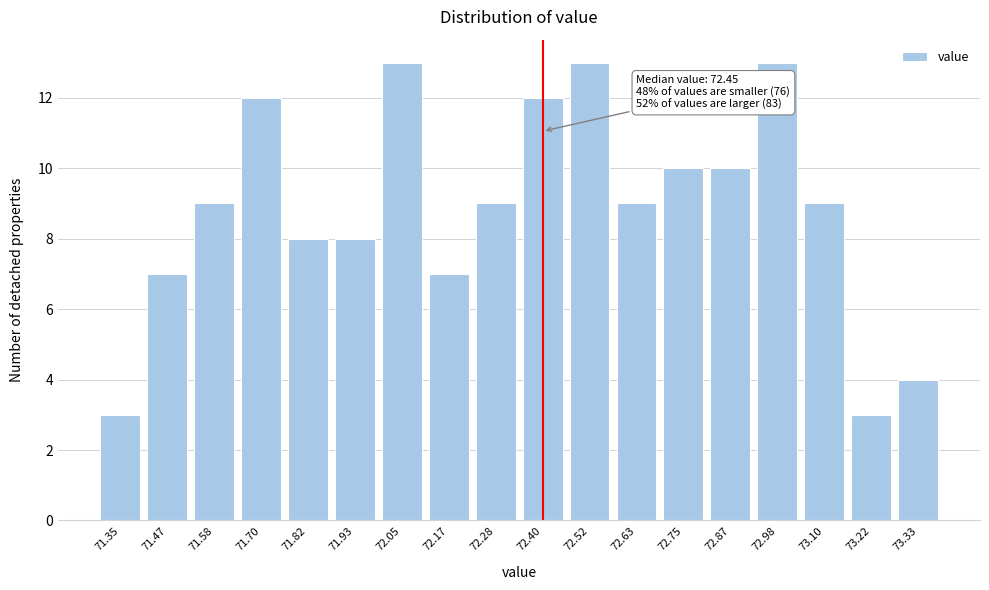

Reading left to right, transcribe all the data shown in this chart.

3	7	9	12	8	8	13	7	9	12	13	9	10	10	13	9	3	4